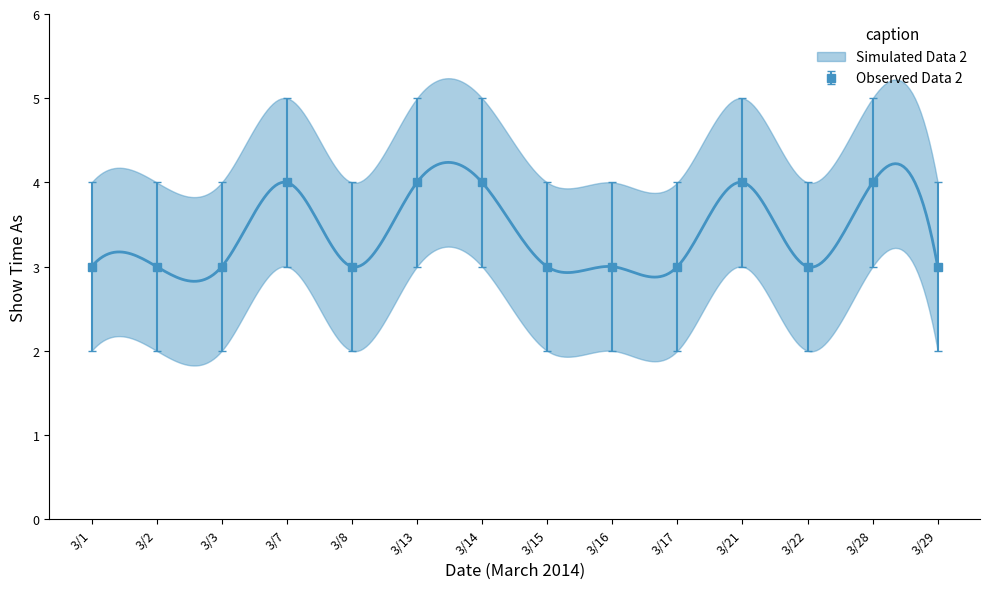

What is the difference between the maximum and minimum values in the lower series?

1